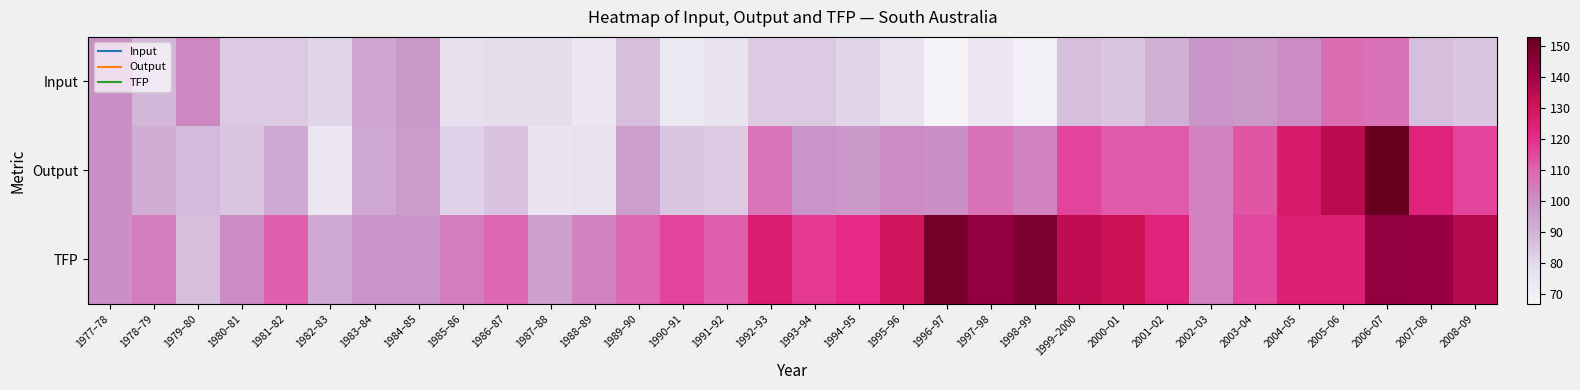

Reading left to right, list all the values displayed in this chart.

Input: 1977–78=100	1978–79=89	1979–80=102	1980–81=84	1981–82=84	1982–83=81	1983–84=94	1984–85=98	1985–86=78	1986–87=79	1987–88=79	1988–89=75	1989–90=87	1990–91=74	1991–92=76	1992–93=84	1993–94=84	1994–95=81	1995–96=77	1996–97=67	1997–98=75	1998–99=70	1999–2000=87	2000–01=85	2001–02=91	2002–03=99	2003–04=98	2004–05=101	2005–06=108	2006–07=107	2007–08=87	2008–09=85
Output: 1977–78=100	1978–79=92	1979–80=88	1980–81=85	1981–82=93	1982–83=75	1983–84=93	1984–85=97	1985–86=82	1986–87=86	1987–88=76	1988–89=77	1989–90=96	1990–91=85	1991–92=84	1992–93=106	1993–94=99	1994–95=98	1995–96=101	1996–97=100	1997–98=107	1998–99=103	1999–2000=116	2000–01=112	2001–02=112	2002–03=103	2003–04=113	2004–05=127	2005–06=135	2006–07=153	2007–08=124	2008–09=116
TFP: 1977–78=100	1978–79=104	1979–80=87	1980–81=101	1981–82=111	1982–83=93	1983–84=99	1984–85=99	1985–86=104	1986–87=109	1987–88=96	1988–89=103	1989–90=109	1990–91=116	1991–92=111	1992–93=126	1993–94=118	1994–95=121	1995–96=130	1996–97=149	1997–98=143	1998–99=148	1999–2000=134	2000–01=132	2001–02=124	2002–03=103	2003–04=115	2004–05=125	2005–06=125	2006–07=143	2007–08=142	2008–09=136